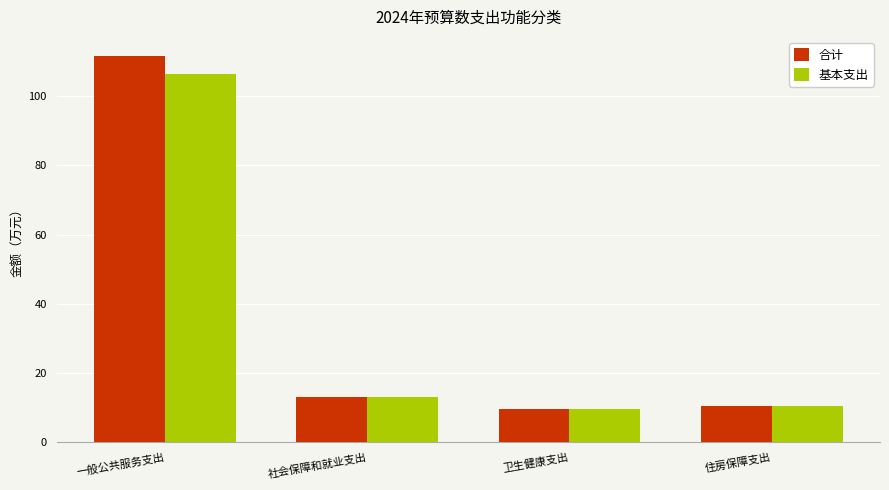

What are all the series names shown in the legend?

合计, 基本支出